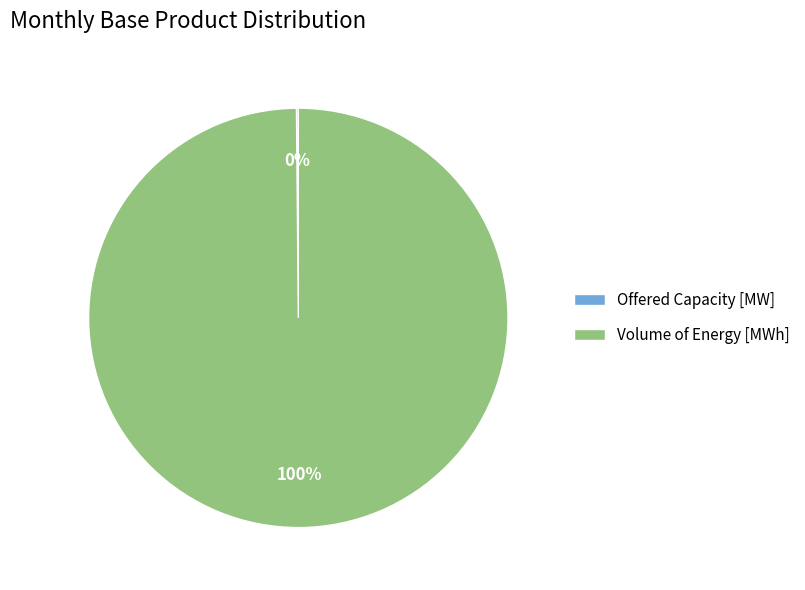

To the nearest percent, what portion does Volume of Energy [MWh] represent?

100%